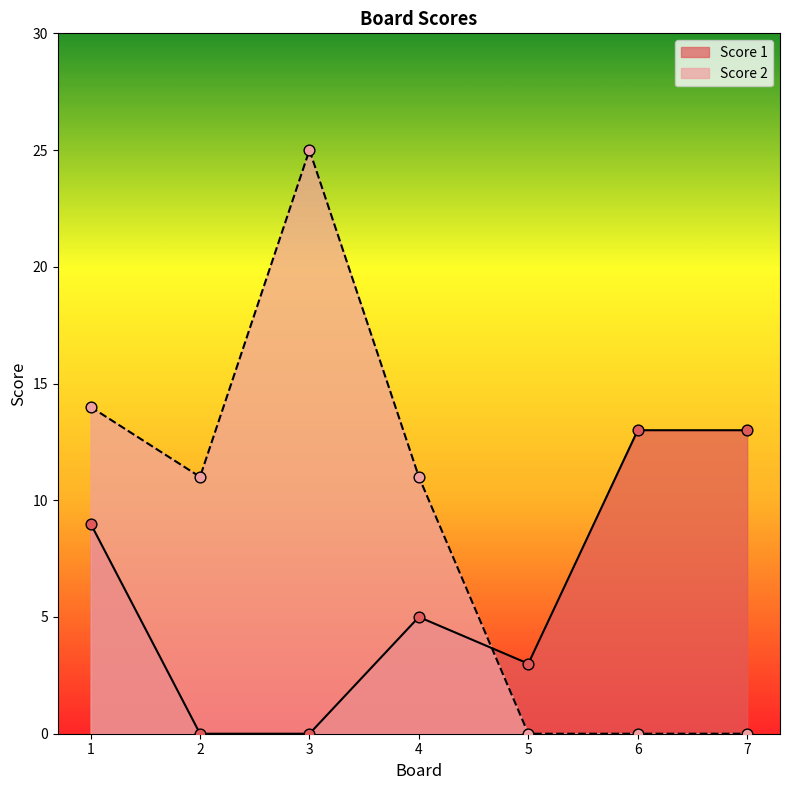

What are all the series names shown in the legend?

Score 1, Score 2